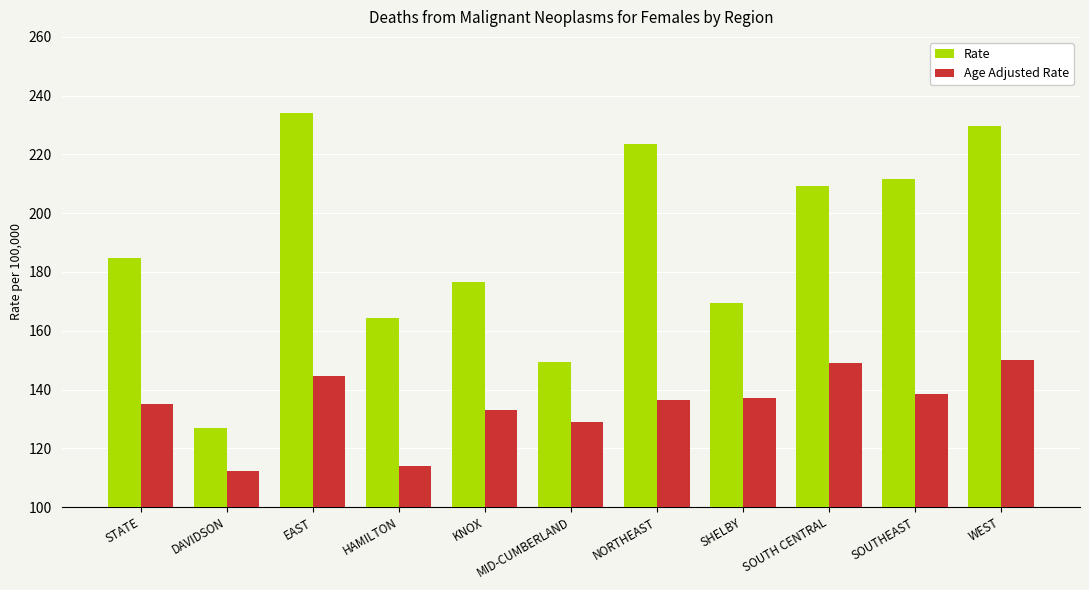

What is the difference between the Age Adjusted Rate values at SHELBY and MID-CUMBERLAND?

7.9